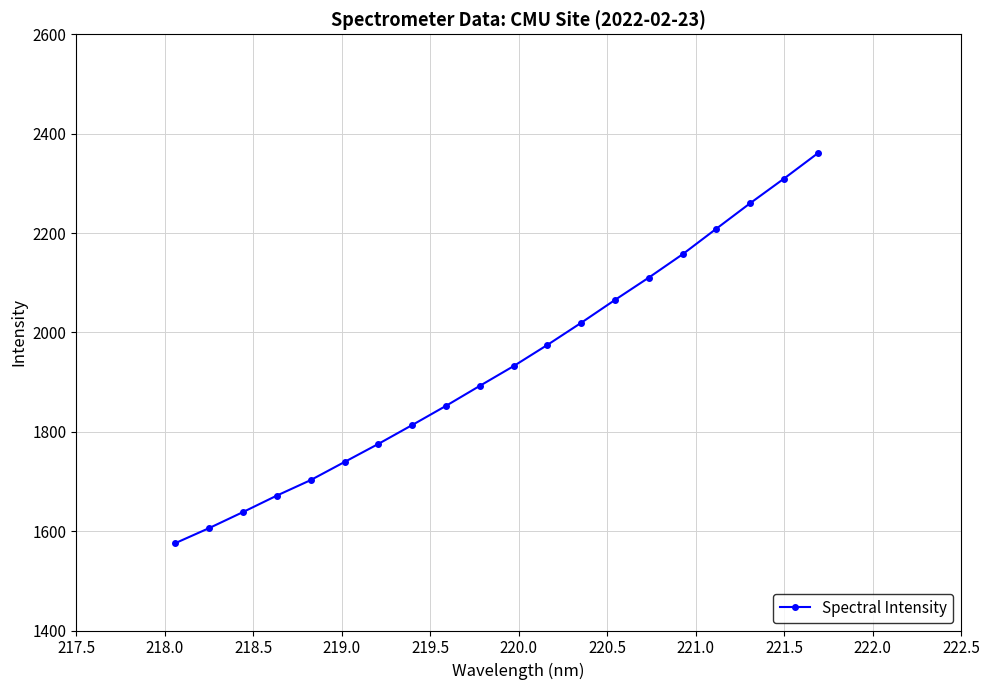

What is the difference between the second highest and second lowest values?

703.3